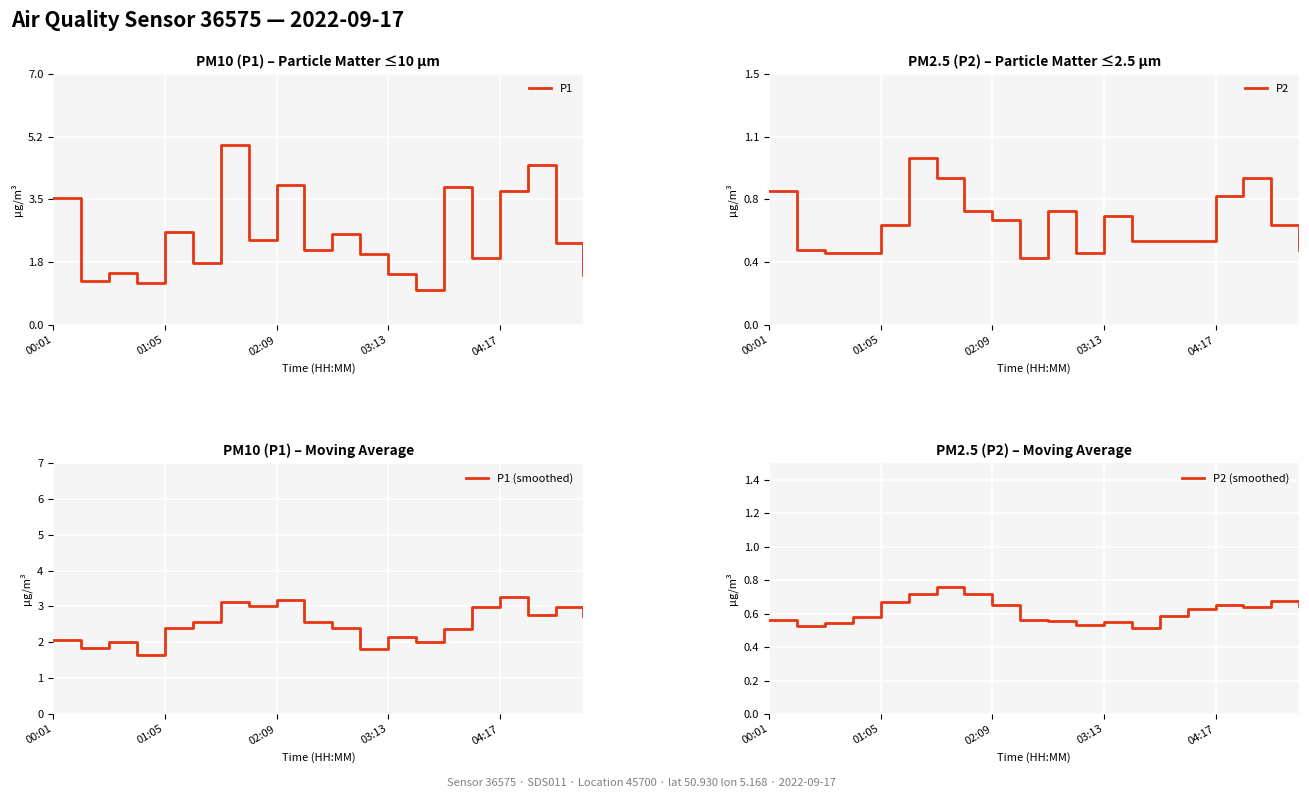

What is the highest value of the P1 series?

5.0